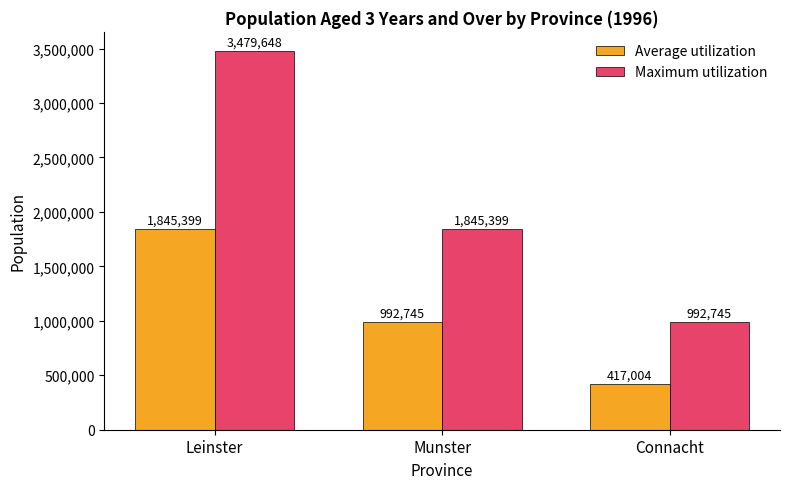

Which category has the highest value in the Average utilization series?

Leinster